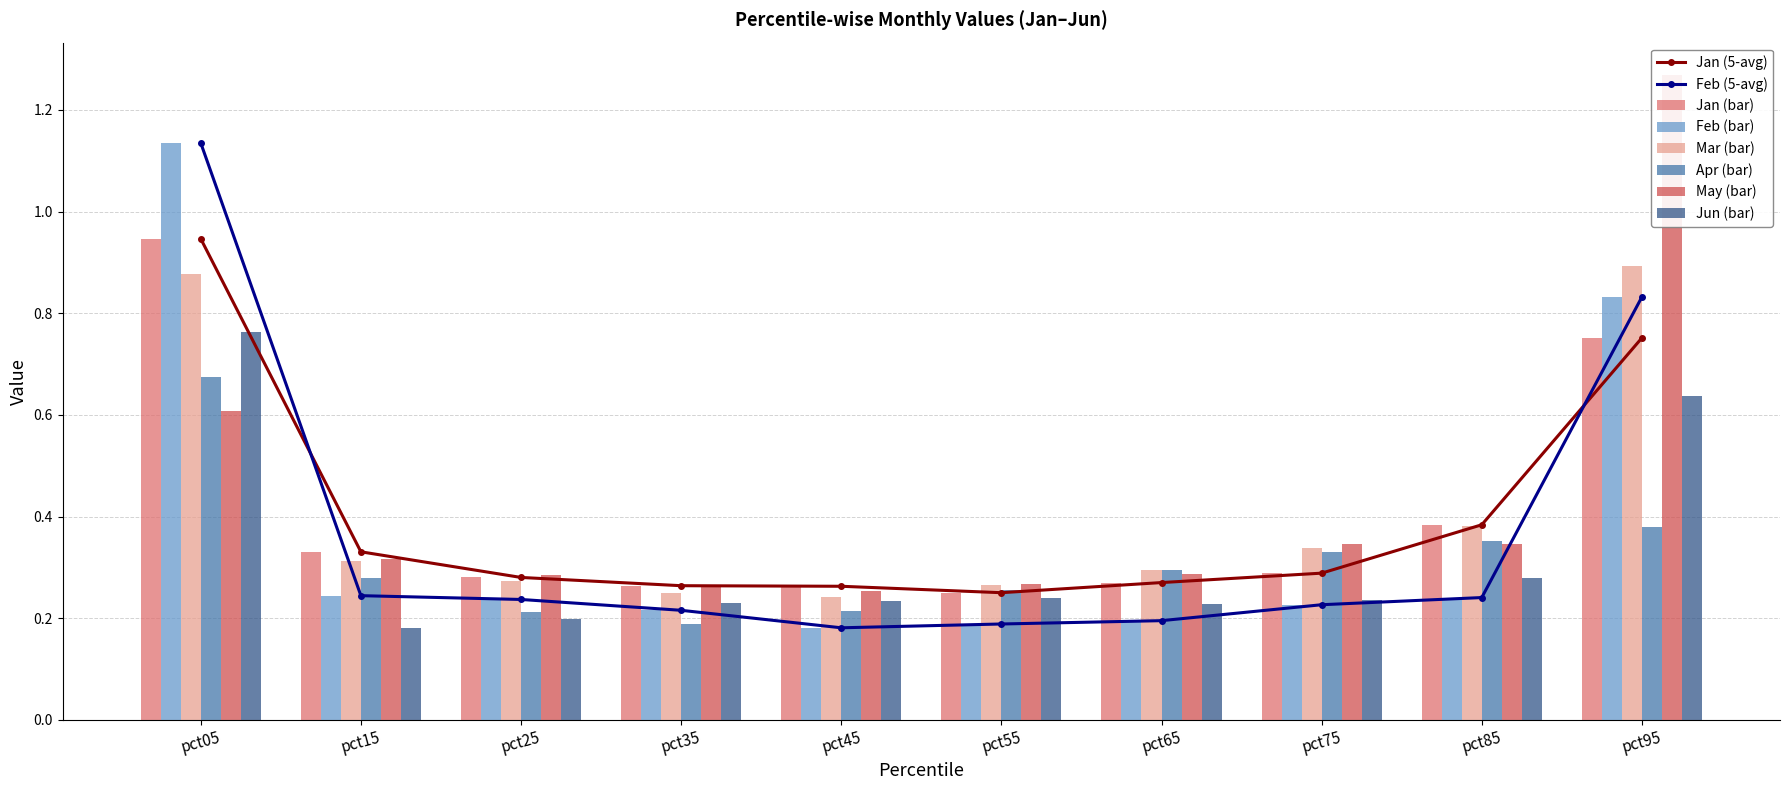

What is the maximum value for Feb?

1.1